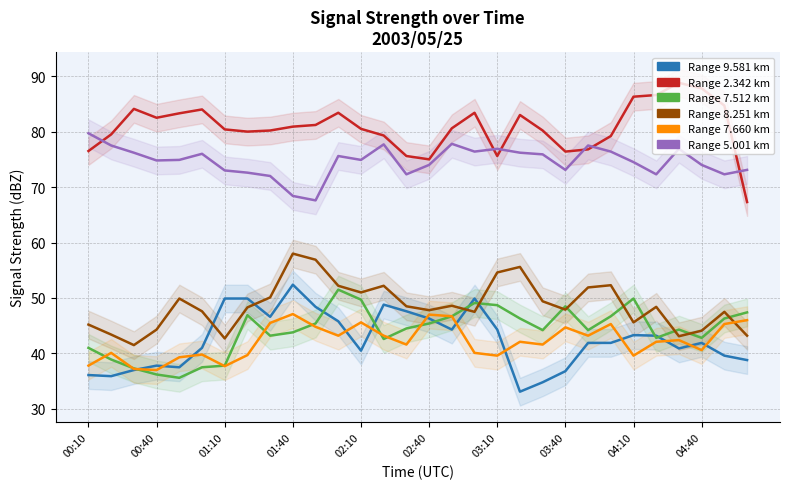

How many intersections are there between Range 9.581 km and Range 8.251 km?

4